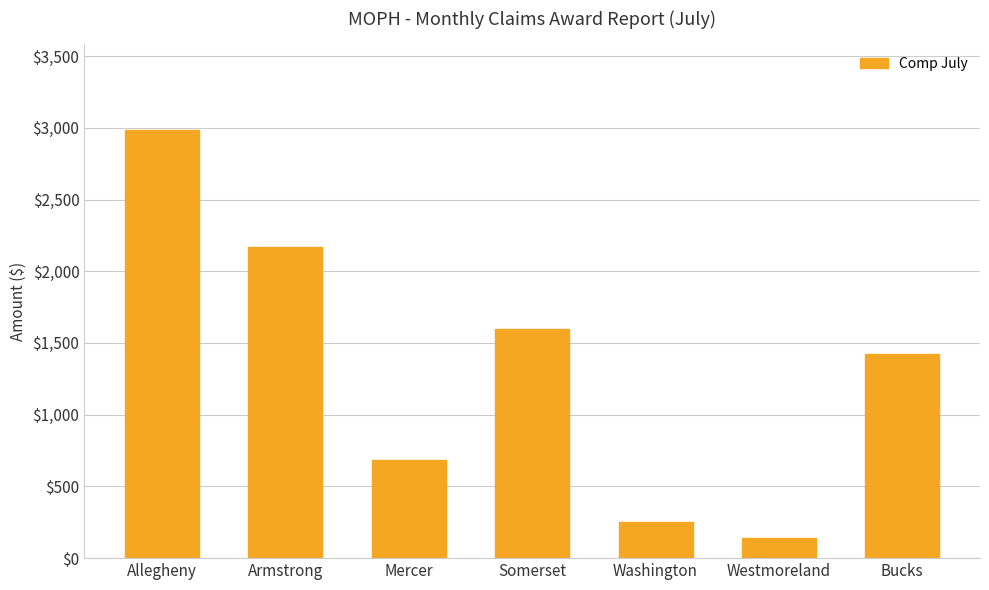

Where is the data nearest to the value 1563?

Somerset